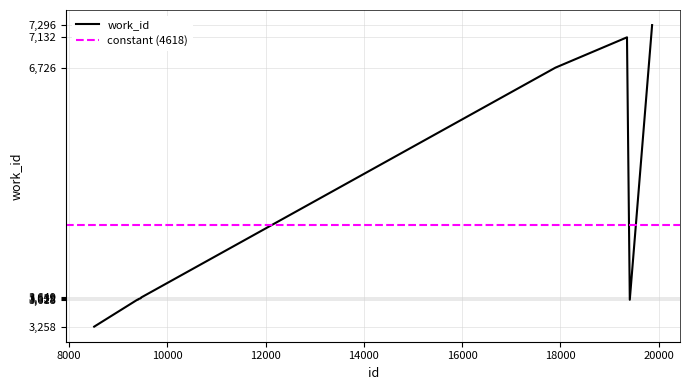

Count the number of categories in the chart.

10